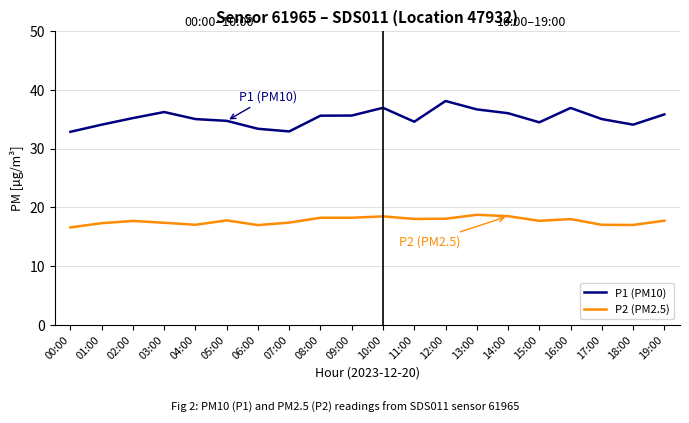

At which category does the chart reach its peak across all series?

12:00